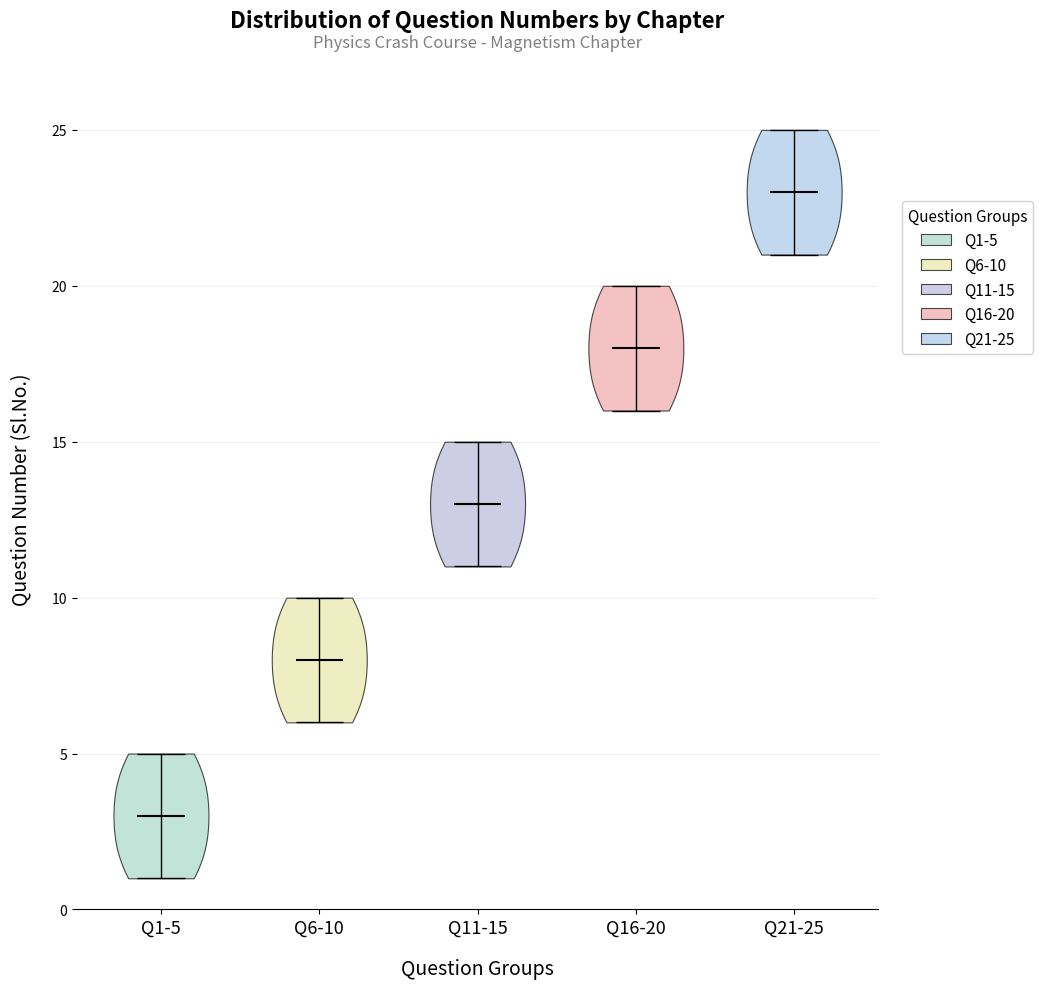

Where does the median line of the violin for Q21-25 sit on the y-axis? The values are not printed on the chart, so give them approximately, as read against the axis.

23